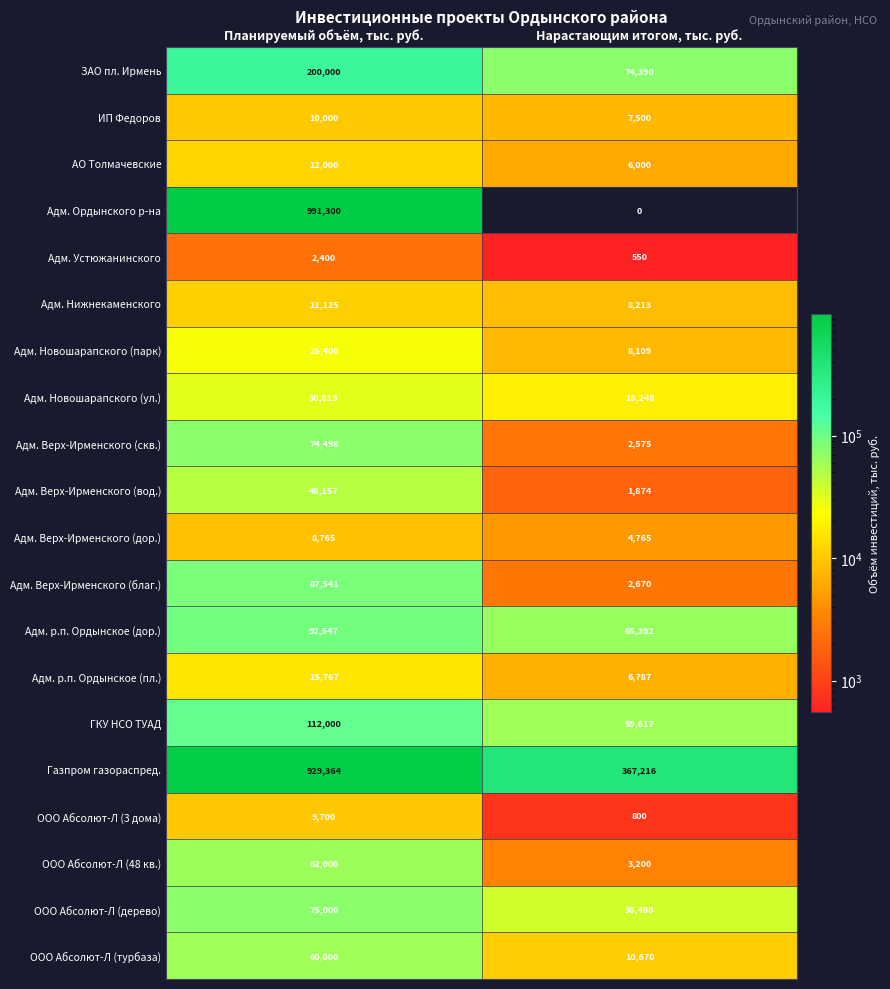

What is the difference between the highest and lowest values at Планируемый объём, тыс. руб.?

988900